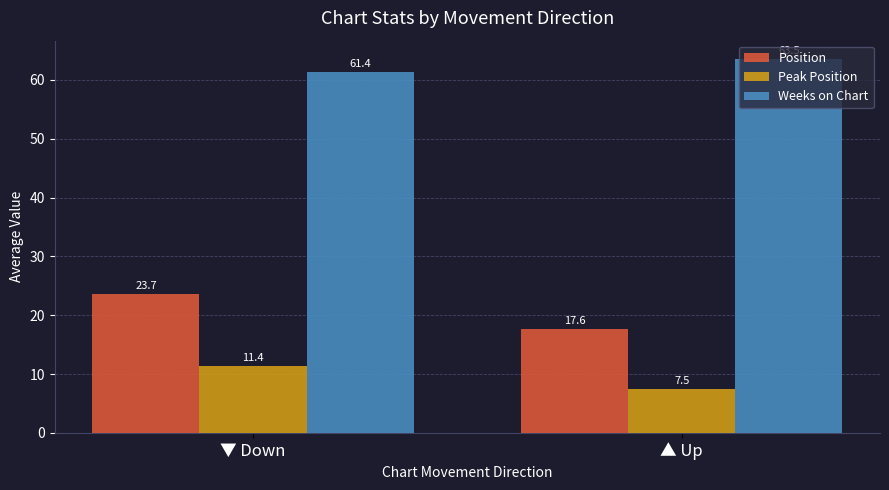

Which series has the largest range (max minus min)?

Position